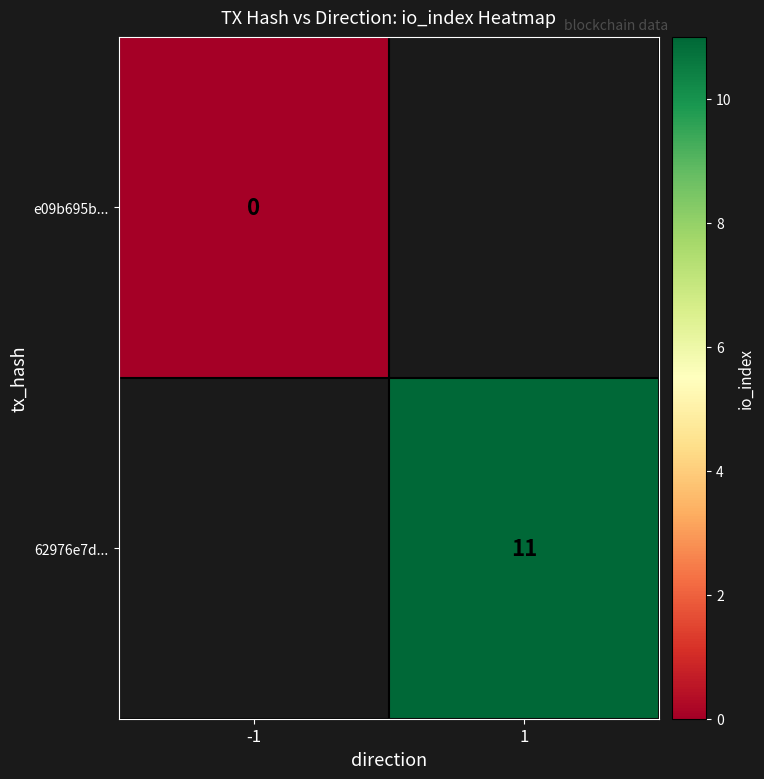

What is the greatest value displayed?

11.0